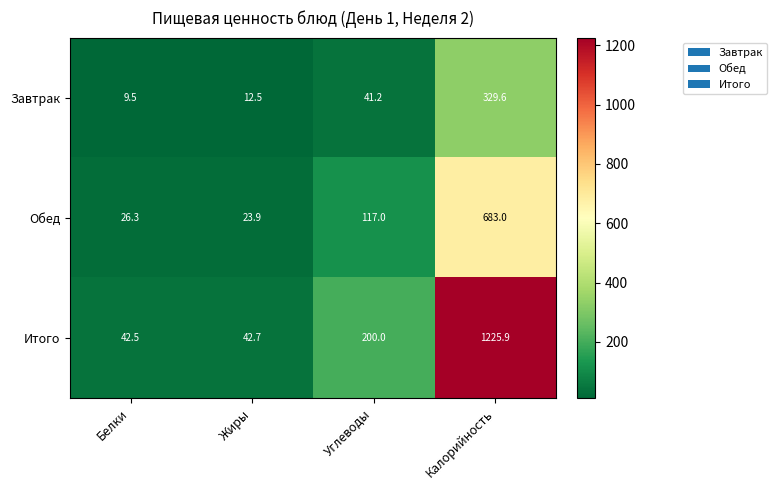

What is the sum of the Итого values at Углеводы and Белки?

242.5